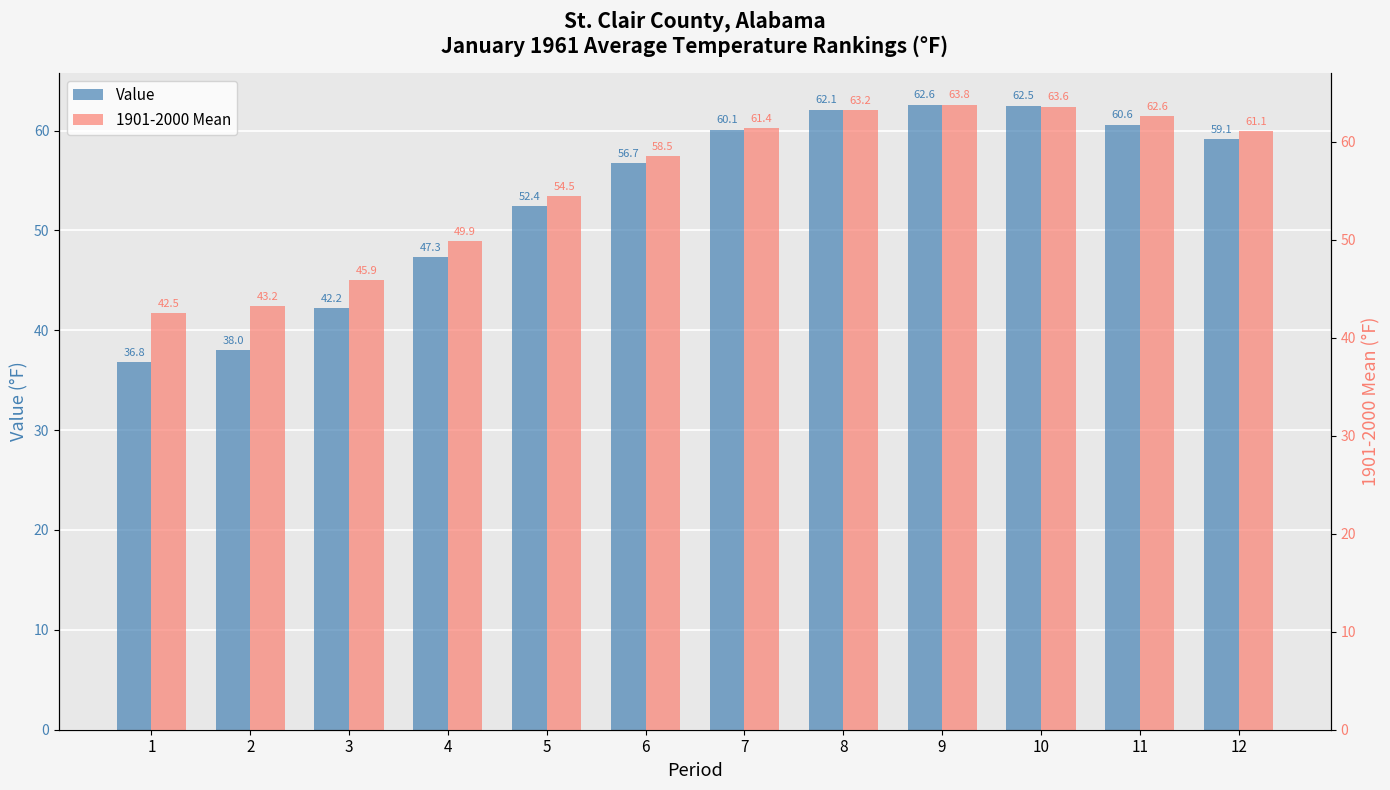

The value of 1901-2000 Mean at 9 is 63.8. True or false?

True